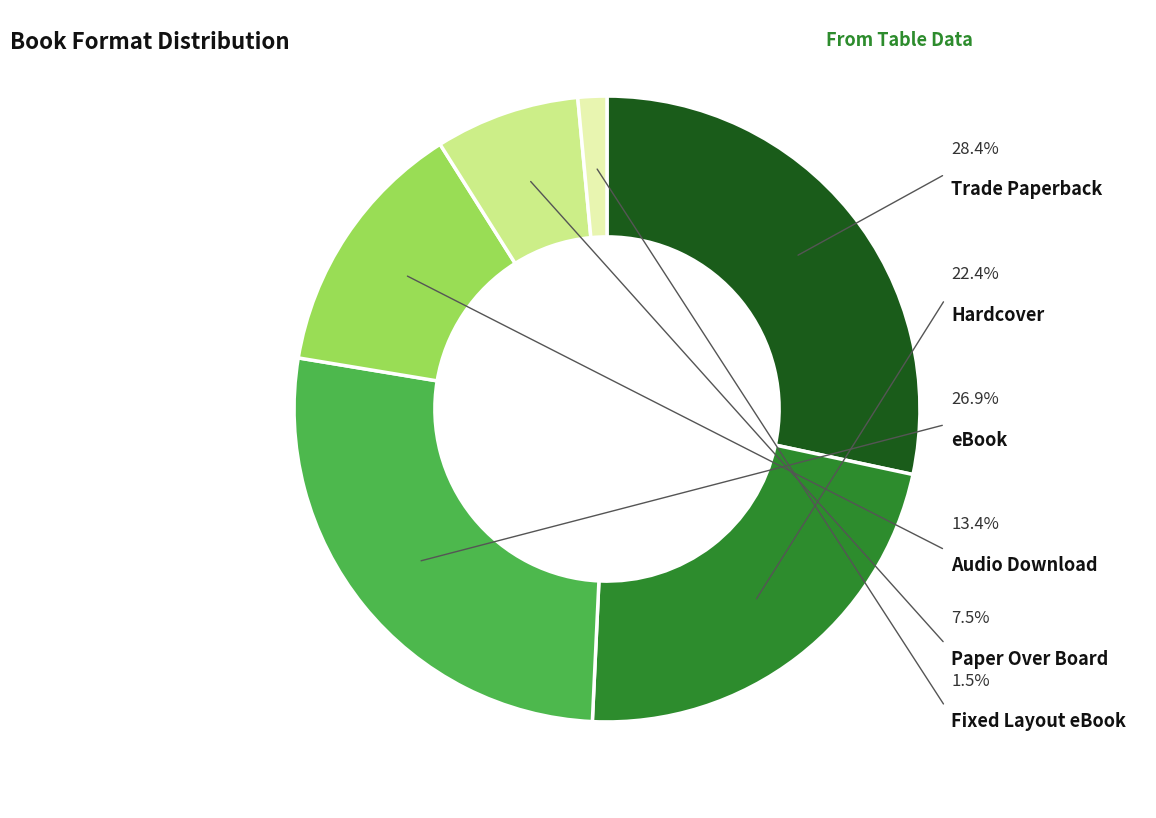

Does Fixed Layout eBook account for over 50% of the chart?

No